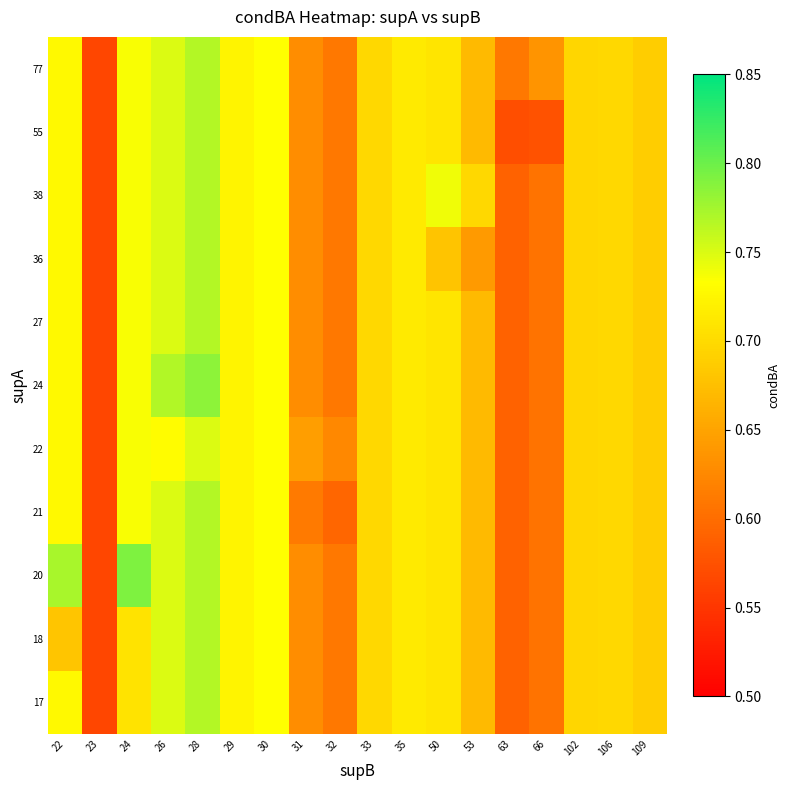

Reading left to right, transcribe all the data shown in this chart.

17: 22=0.7	23=0.6	24=0.7	26=0.8	28=0.8	29=0.7	30=0.7	31=0.6	32=0.6	33=0.7	35=0.7	50=0.7	53=0.7	63=0.6	66=0.6	102=0.7	106=0.7	109=0.7
18: 22=0.7	23=0.6	24=0.7	26=0.8	28=0.8	29=0.7	30=0.7	31=0.6	32=0.6	33=0.7	35=0.7	50=0.7	53=0.7	63=0.6	66=0.6	102=0.7	106=0.7	109=0.7
20: 22=0.8	23=0.6	24=0.8	26=0.8	28=0.8	29=0.7	30=0.7	31=0.6	32=0.6	33=0.7	35=0.7	50=0.7	53=0.7	63=0.6	66=0.6	102=0.7	106=0.7	109=0.7
21: 22=0.7	23=0.6	24=0.7	26=0.8	28=0.8	29=0.7	30=0.7	31=0.6	32=0.6	33=0.7	35=0.7	50=0.7	53=0.7	63=0.6	66=0.6	102=0.7	106=0.7	109=0.7
22: 22=0.7	23=0.6	24=0.7	26=0.7	28=0.8	29=0.7	30=0.7	31=0.6	32=0.6	33=0.7	35=0.7	50=0.7	53=0.7	63=0.6	66=0.6	102=0.7	106=0.7	109=0.7
24: 22=0.7	23=0.6	24=0.7	26=0.8	28=0.8	29=0.7	30=0.7	31=0.6	32=0.6	33=0.7	35=0.7	50=0.7	53=0.7	63=0.6	66=0.6	102=0.7	106=0.7	109=0.7
27: 22=0.7	23=0.6	24=0.7	26=0.8	28=0.8	29=0.7	30=0.7	31=0.6	32=0.6	33=0.7	35=0.7	50=0.7	53=0.7	63=0.6	66=0.6	102=0.7	106=0.7	109=0.7
36: 22=0.7	23=0.6	24=0.7	26=0.8	28=0.8	29=0.7	30=0.7	31=0.6	32=0.6	33=0.7	35=0.7	50=0.7	53=0.6	63=0.6	66=0.6	102=0.7	106=0.7	109=0.7
38: 22=0.7	23=0.6	24=0.7	26=0.8	28=0.8	29=0.7	30=0.7	31=0.6	32=0.6	33=0.7	35=0.7	50=0.7	53=0.7	63=0.6	66=0.6	102=0.7	106=0.7	109=0.7
55: 22=0.7	23=0.6	24=0.7	26=0.8	28=0.8	29=0.7	30=0.7	31=0.6	32=0.6	33=0.7	35=0.7	50=0.7	53=0.7	63=0.6	66=0.6	102=0.7	106=0.7	109=0.7
77: 22=0.7	23=0.6	24=0.7	26=0.8	28=0.8	29=0.7	30=0.7	31=0.6	32=0.6	33=0.7	35=0.7	50=0.7	53=0.7	63=0.6	66=0.6	102=0.7	106=0.7	109=0.7